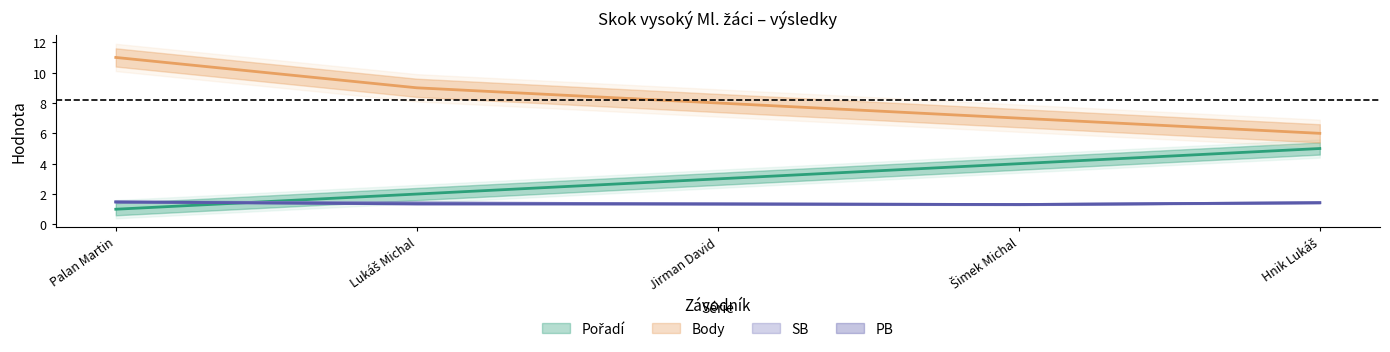

What is the sum of all Pořadí values?

15.0